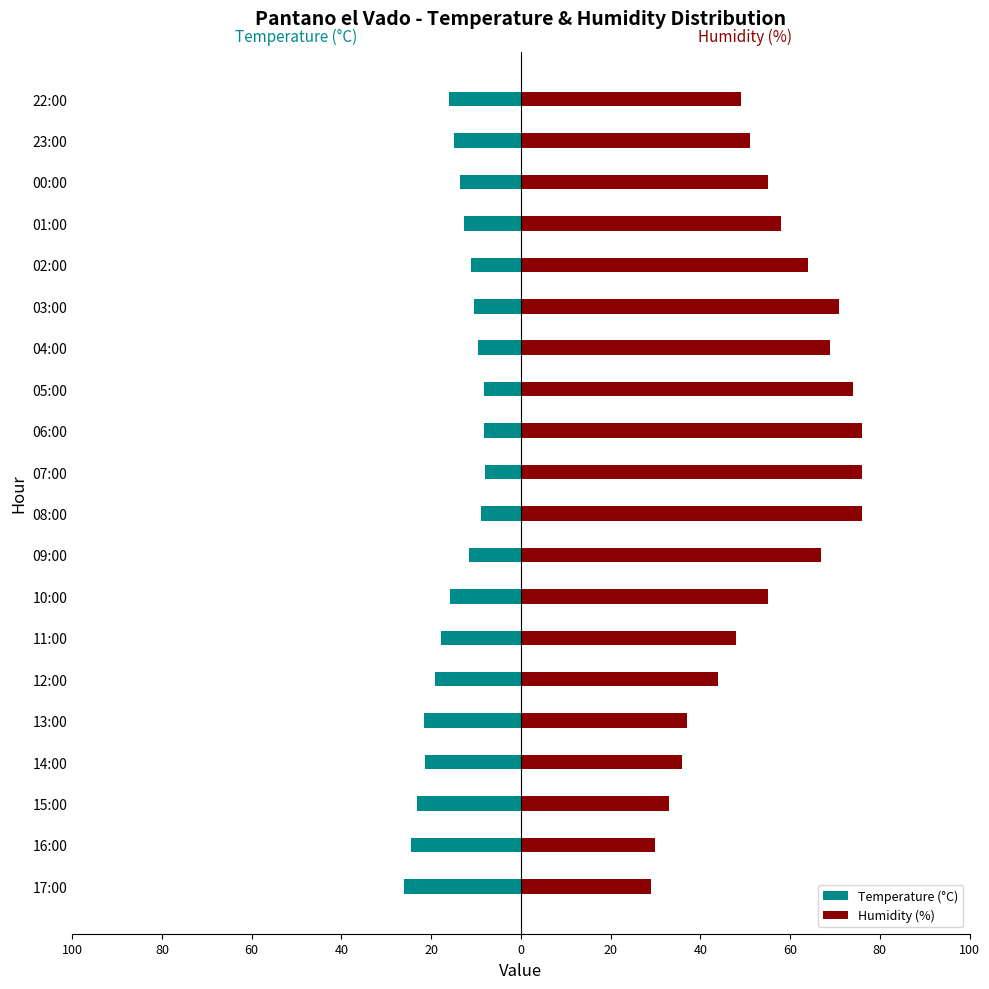

What is the difference between the maximum and minimum values in the Temperature (°C) series?

18.2